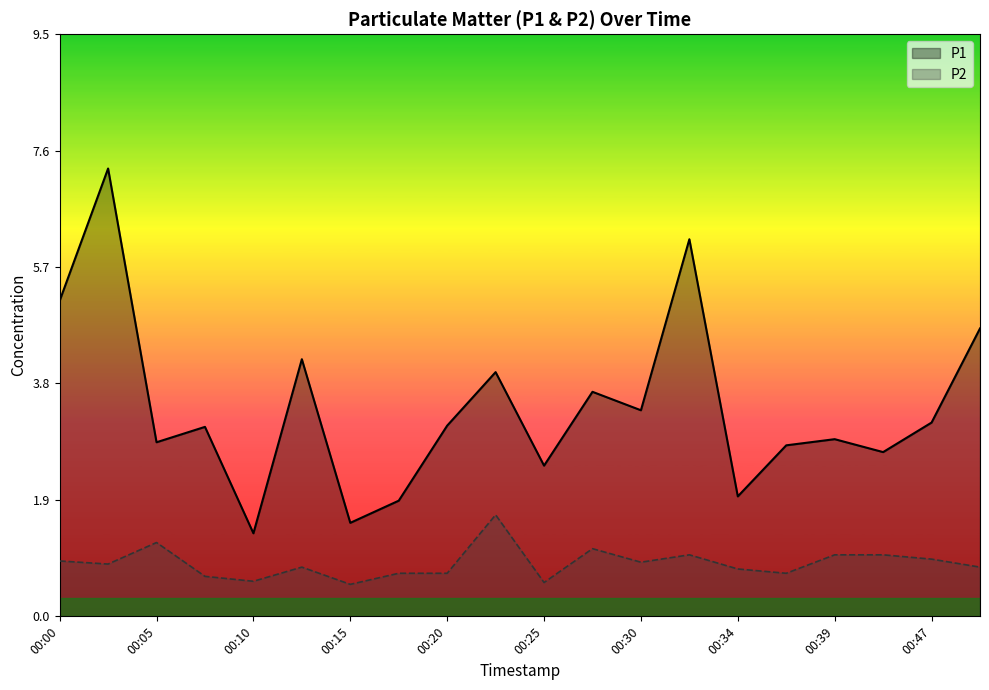

Rank the categories by P2 value from highest to lowest.

00:22, 00:05, 00:27, 00:32, 00:39, 00:44, 00:47, 00:00, 00:30, 00:03, 00:12, 00:49, 00:34, 00:17, 00:20, 00:37, 00:07, 00:10, 00:25, 00:15